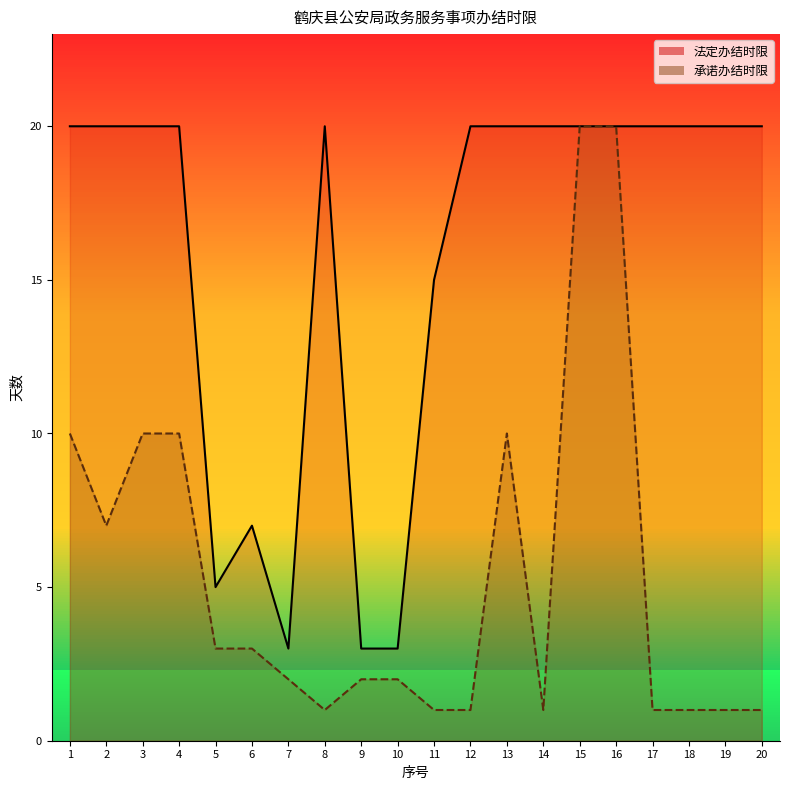

What is the spread (max minus min) of values at 14?

19